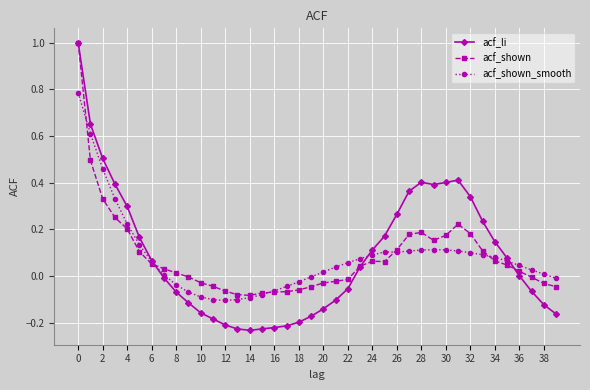

True or false: acf_shown_smooth has more than 0 interior local peaks.

True